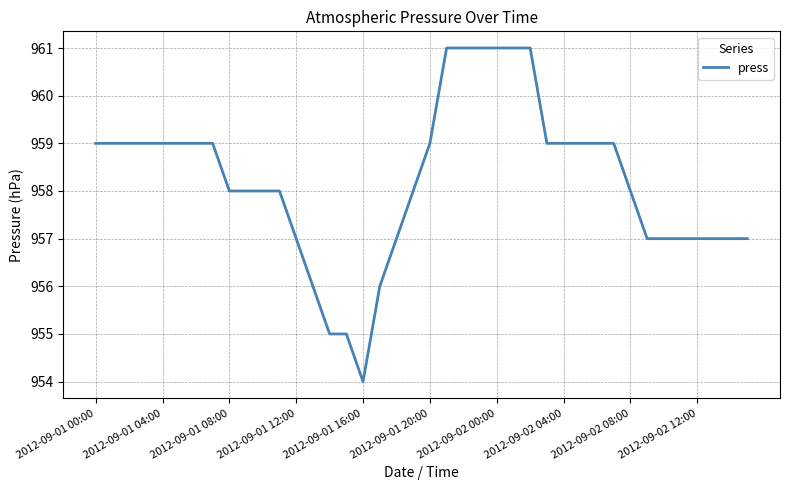

What is the difference between the maximum and minimum values?

7